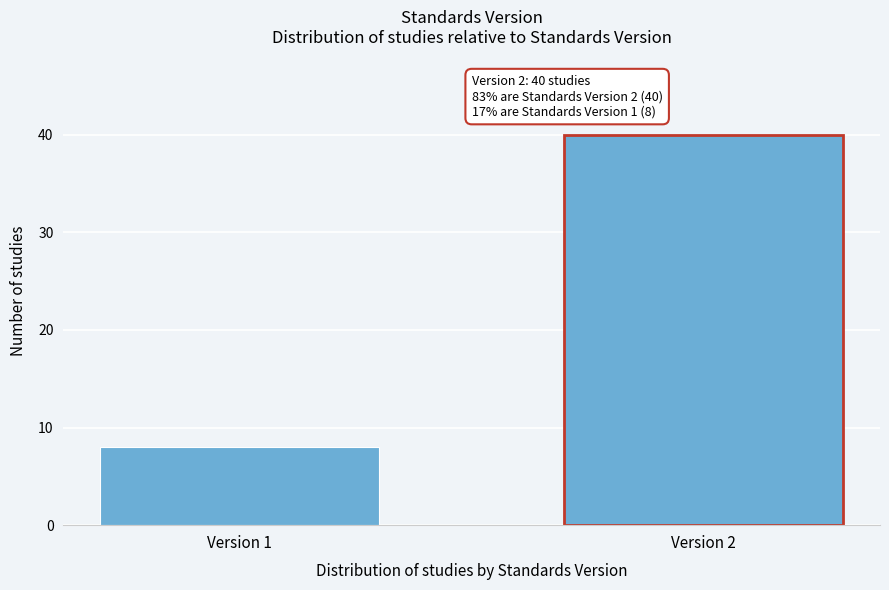

Reading left to right, transcribe all the data shown in this chart.

8	40